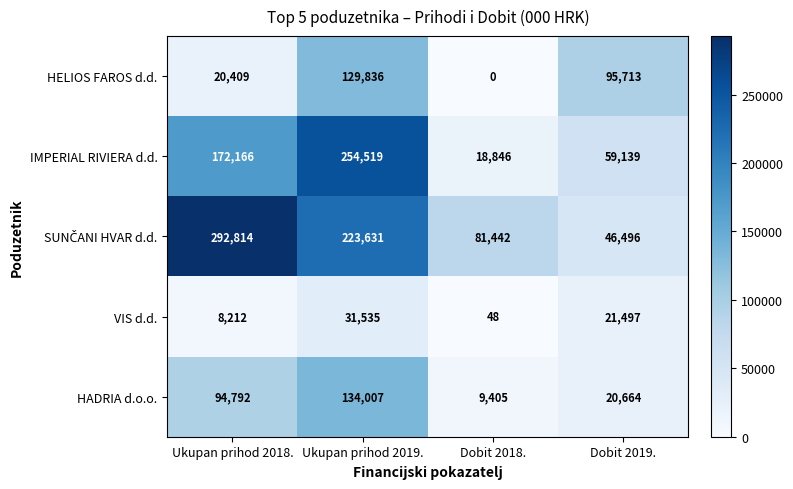

What is the difference between the highest and lowest values at Dobit 2019.?

75049